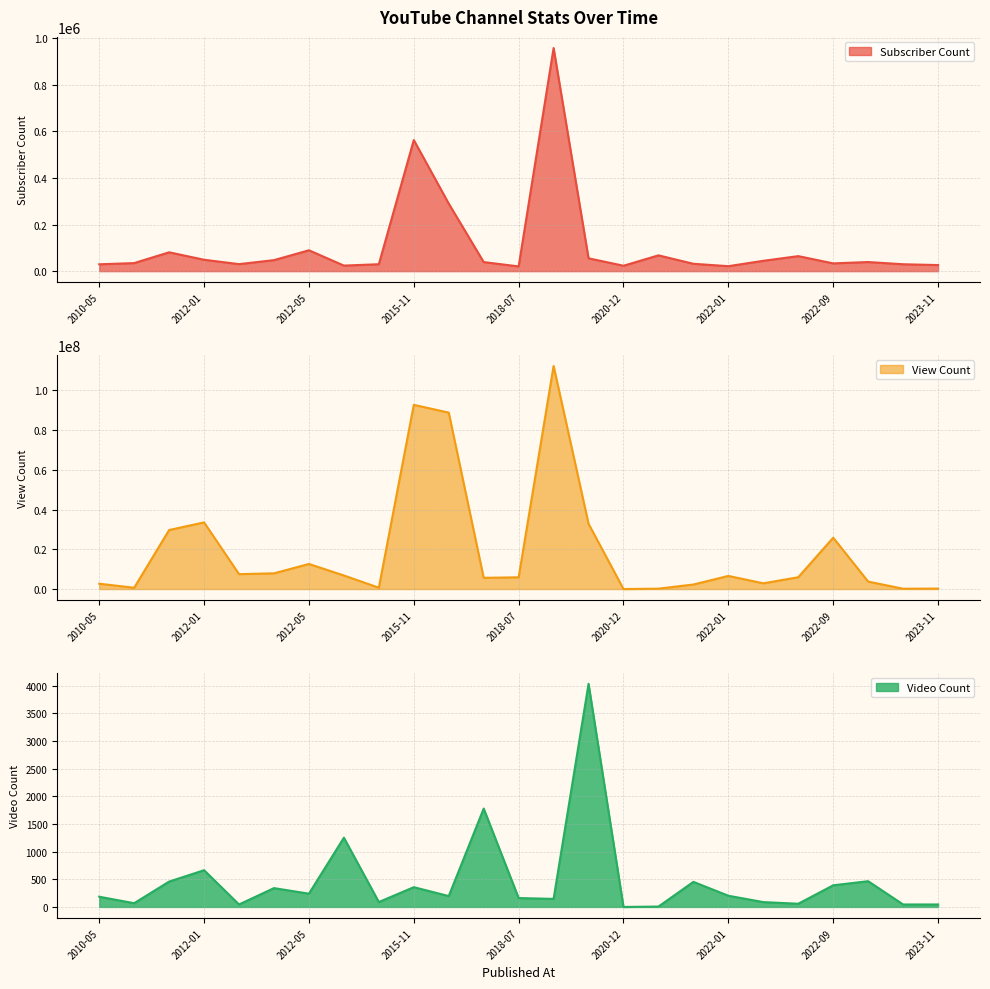

At 2015-12-26, list the series in order from smallest to largest.

Video Count, Subscriber Count, View Count